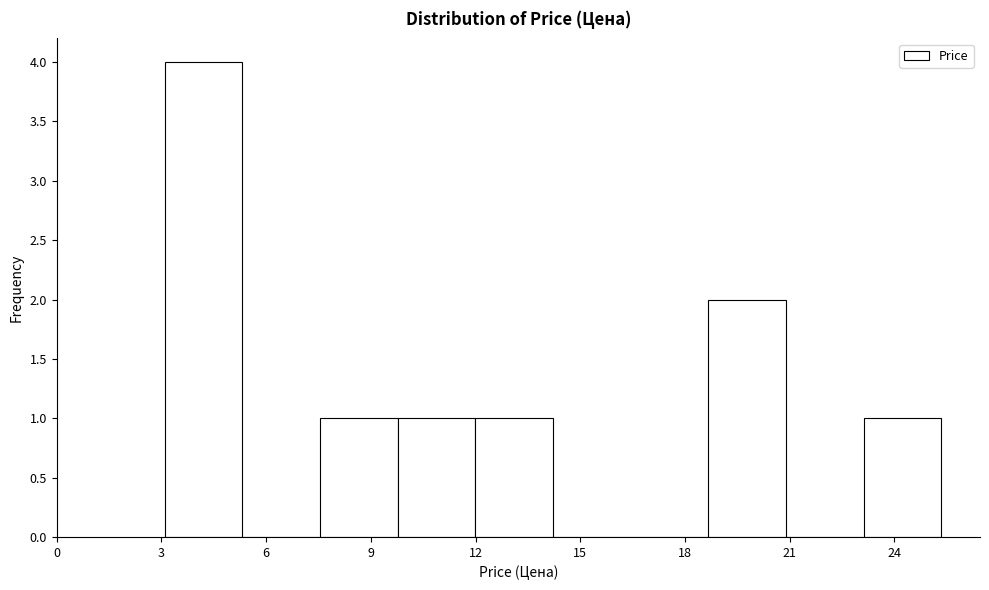

Which range on the x-axis has the tallest bar?

3.0 to 5.5